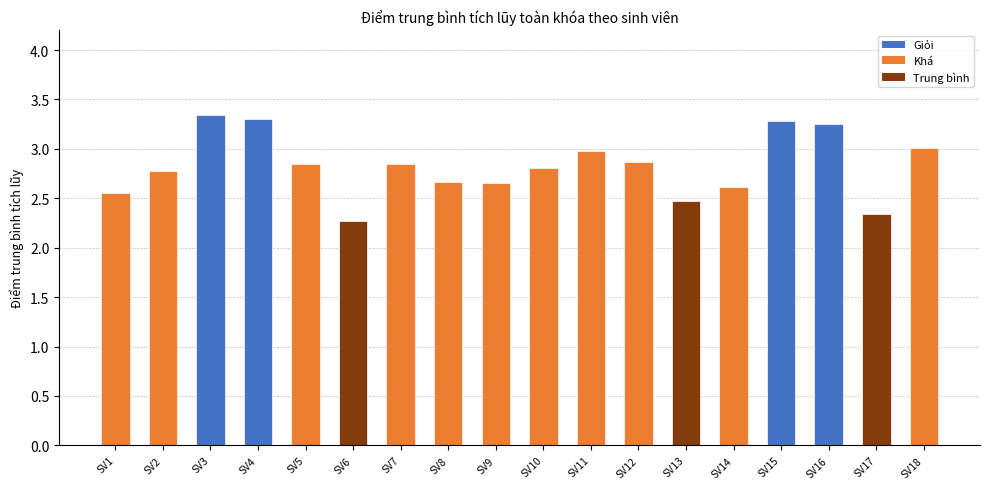

How many bars are there in total?

18